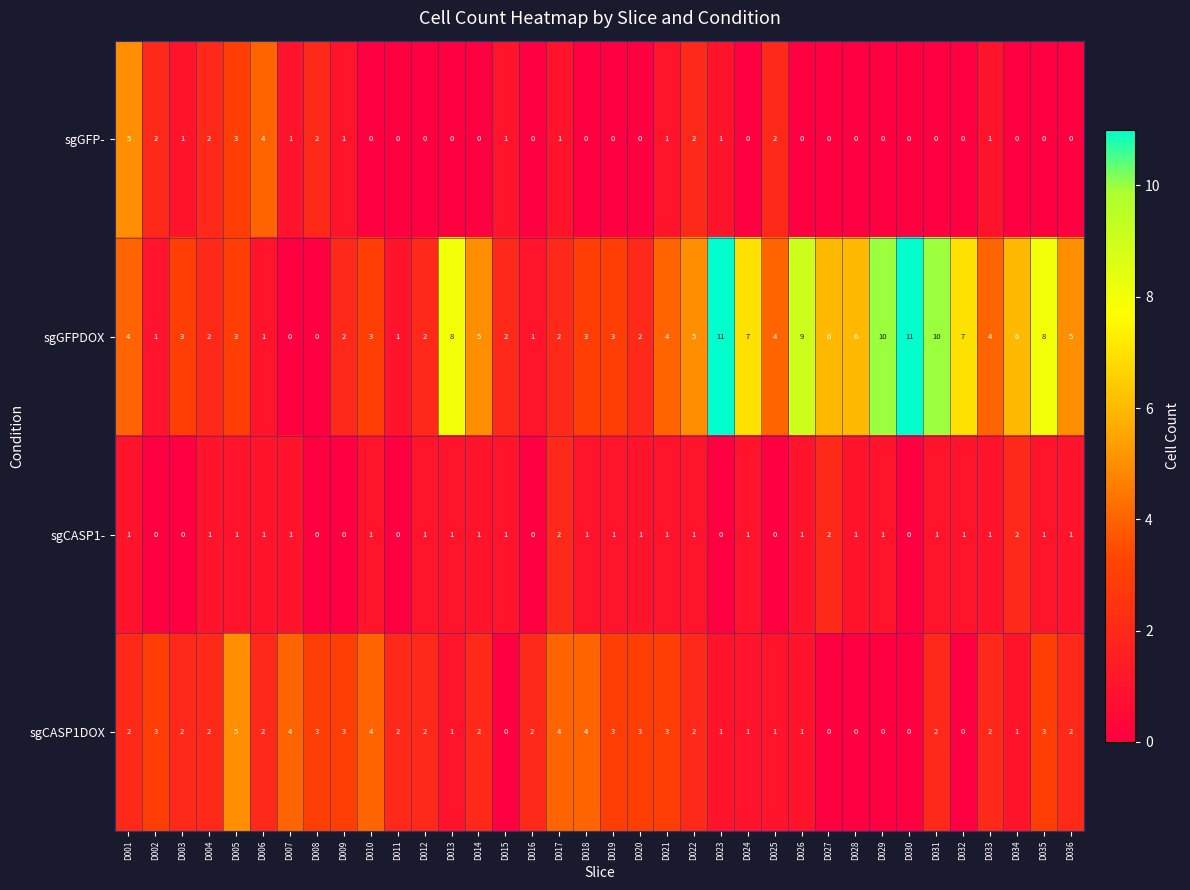

What is the sum of the sgCASP1DOX values at D013 and D019?

4